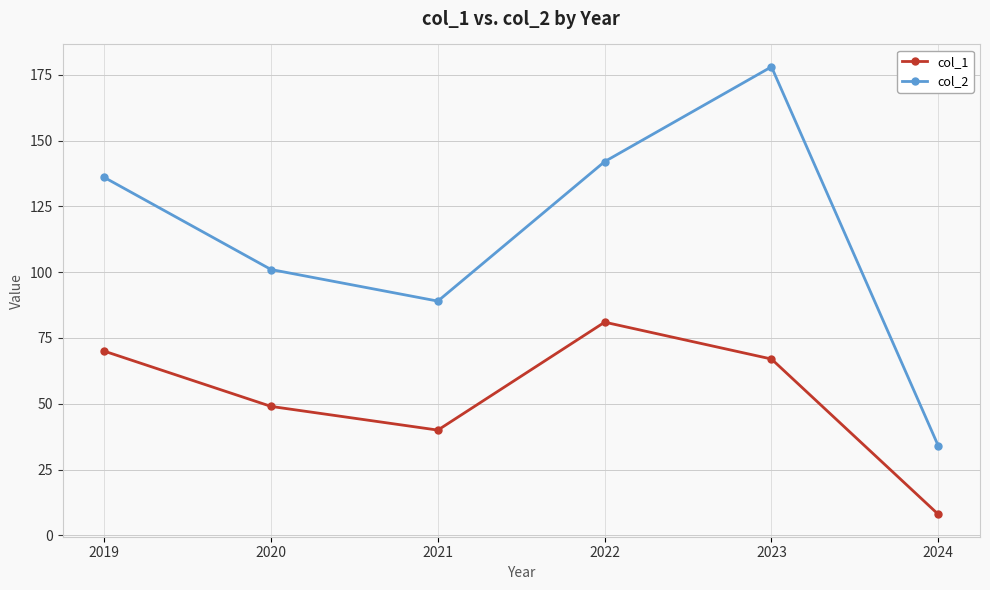

Count the number of categories in the chart.

6